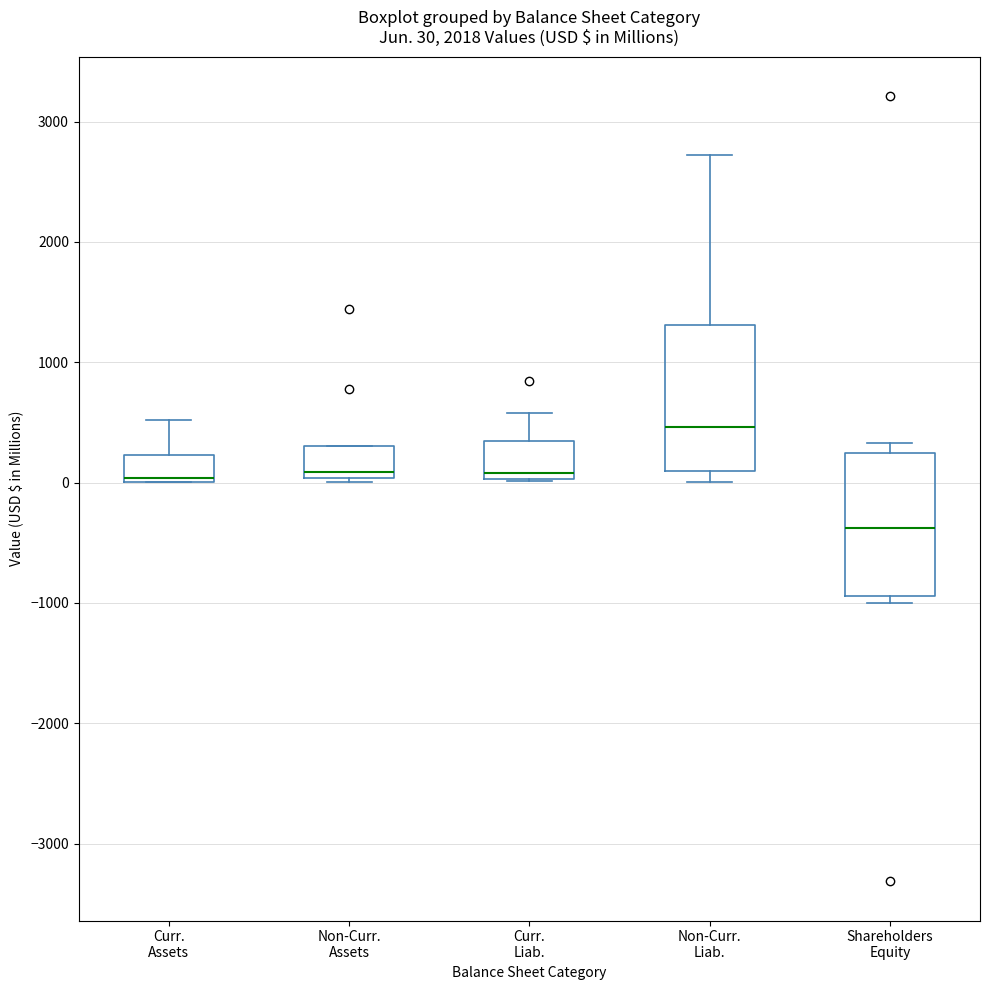

Which box's median line is the lowest?

Shareholders Equity